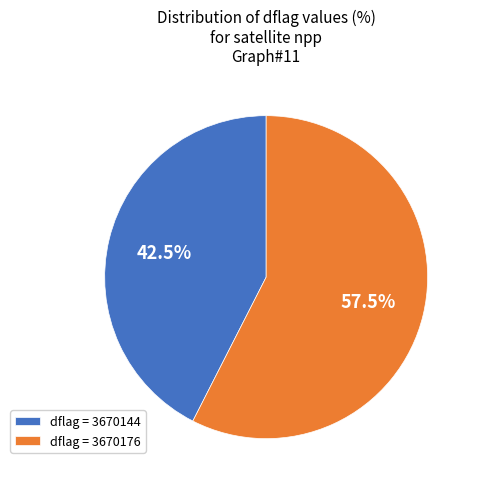

Is there a majority slice in this chart?

Yes